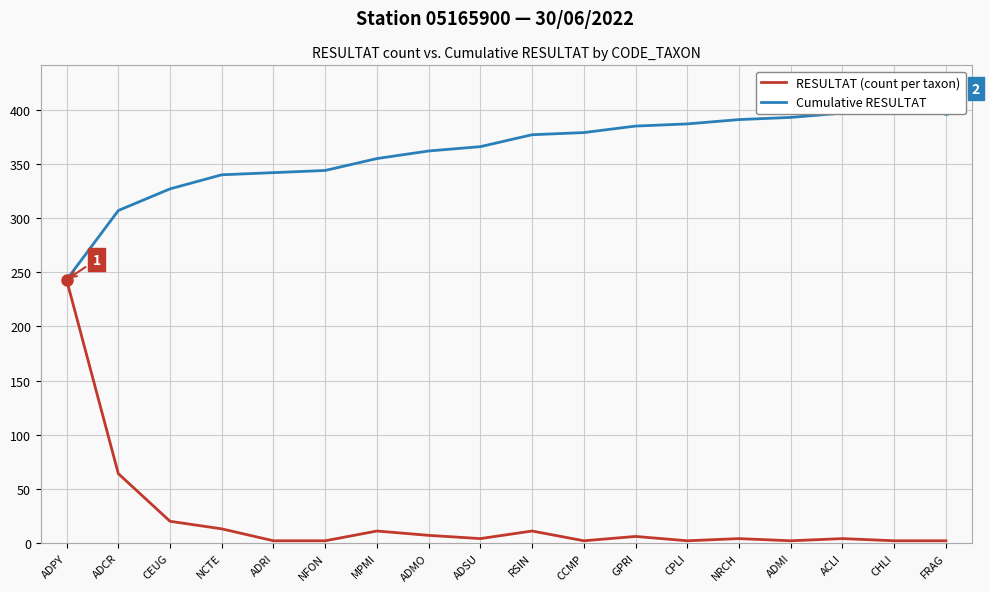

The value of RESULTAT (count per taxon) at CEUG is 20. True or false?

True